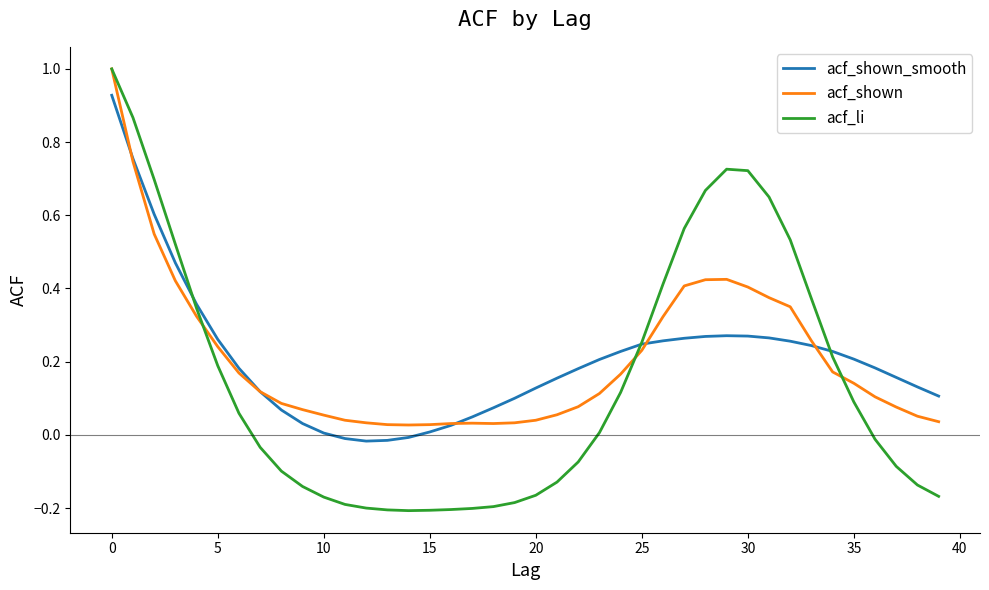

Which series has the largest range (max minus min)?

acf_li